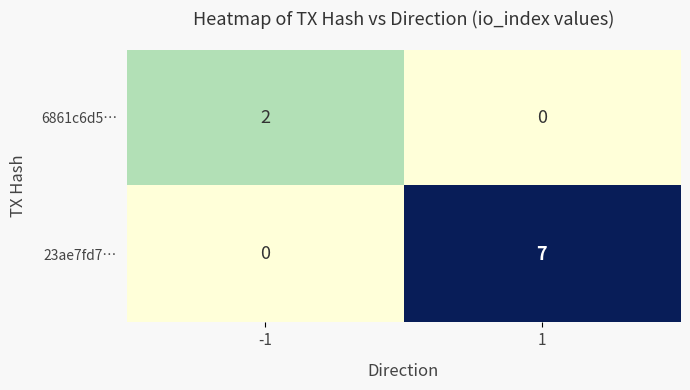

What is the total value across all series at 1?

7